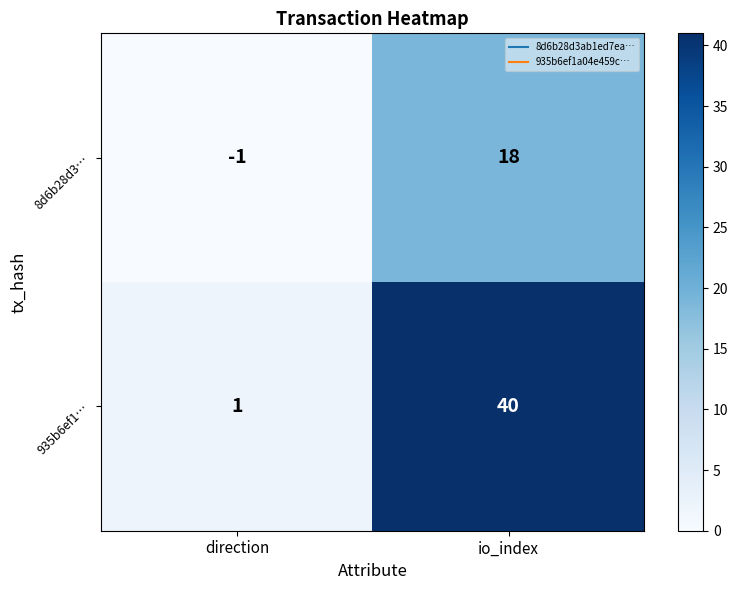

What is the sum of all 8d6b28d3… values?

17